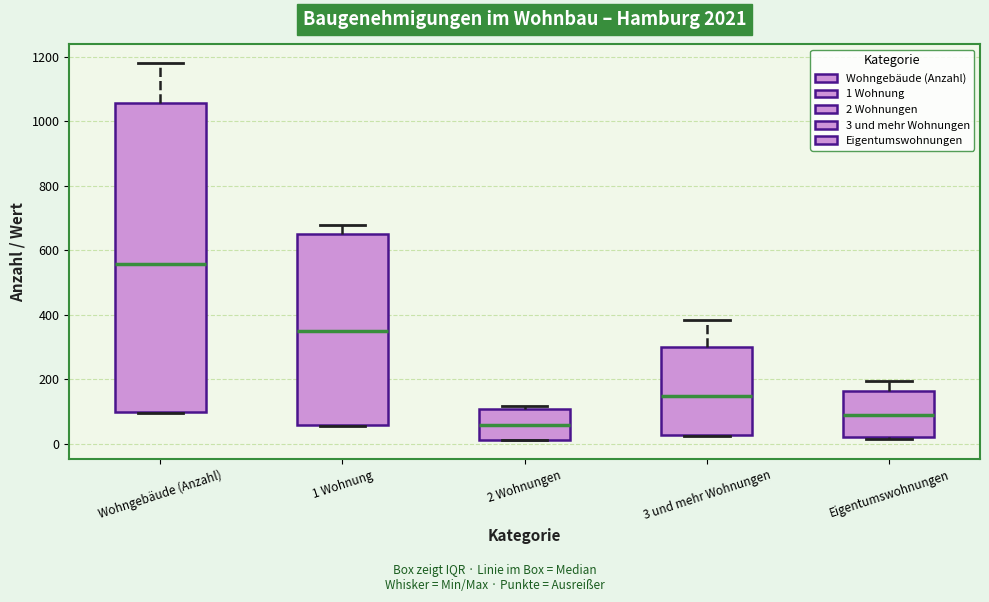

Which box is the tallest, from its lower edge to its upper edge?

Wohngebäude (Anzahl)